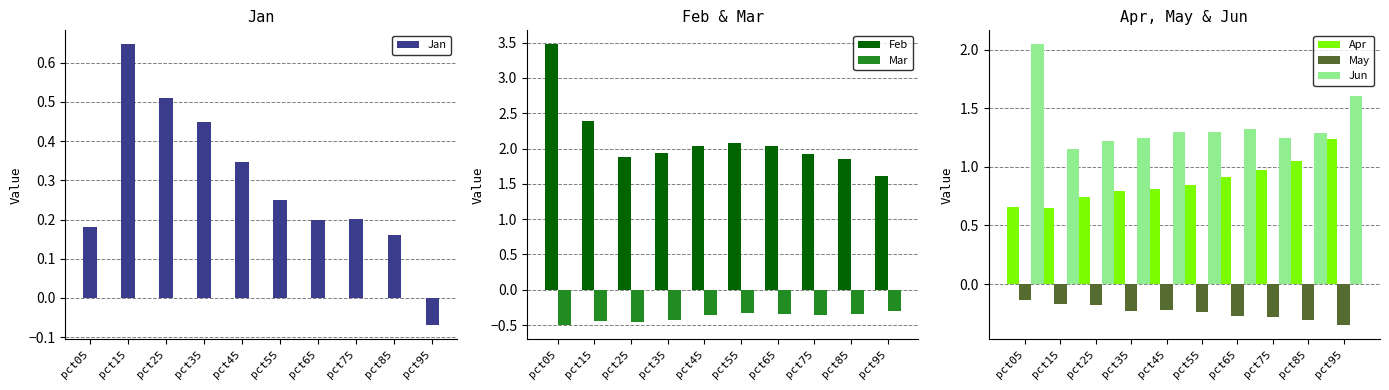

What is the sum of the Jan values at pct95 and pct35?

0.4